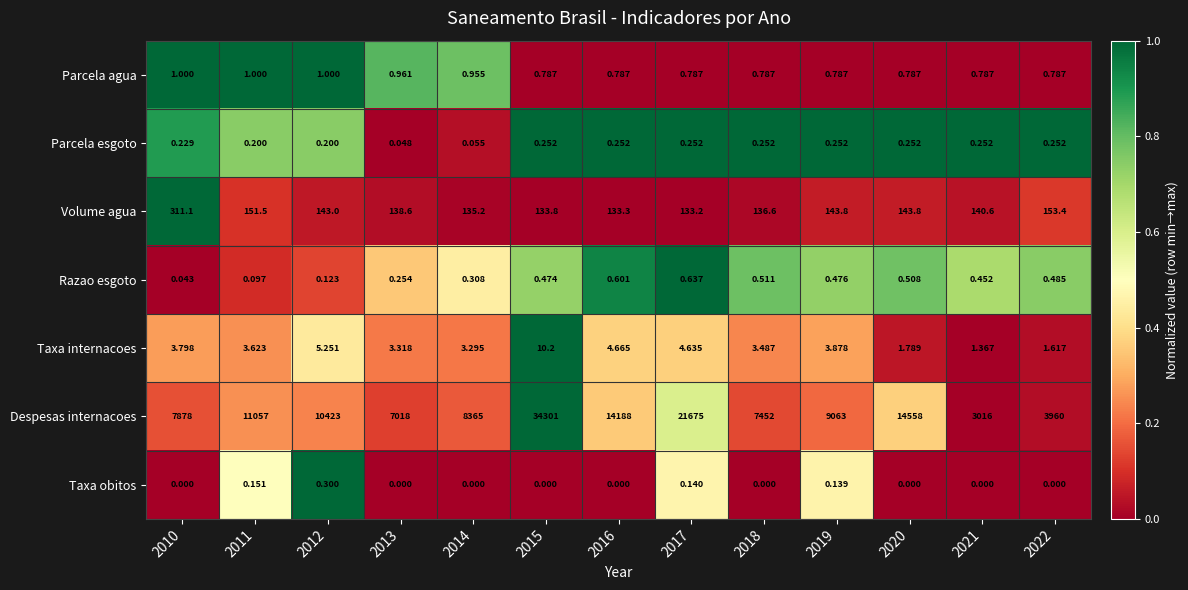

List the series in order of their peak value, lowest first.

Parcela esgoto, Taxa obitos, Razao esgoto, Parcela agua, Taxa internacoes, Volume agua, Despesas internacoes